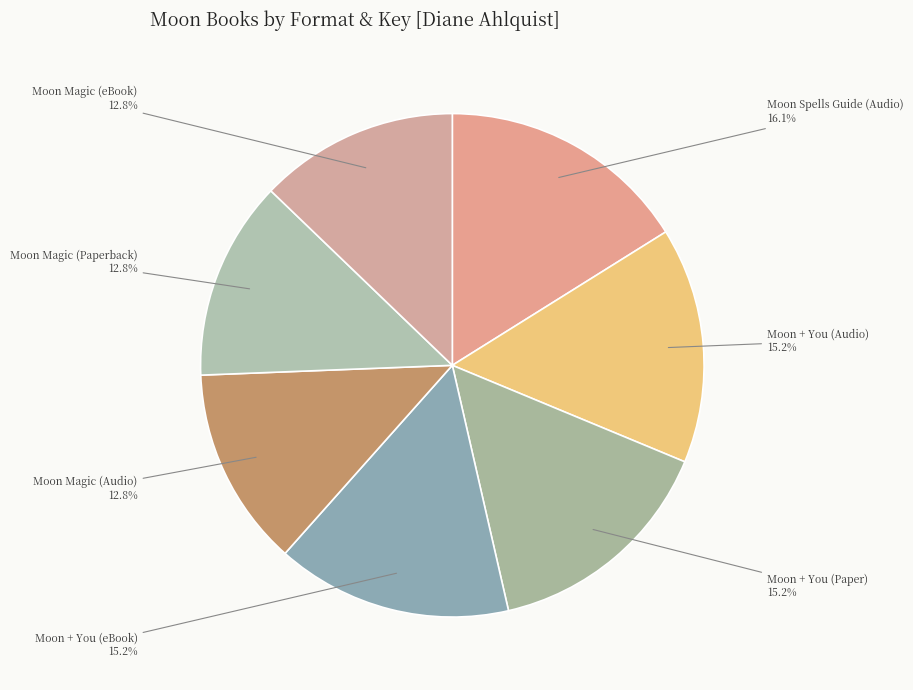

Does Moon + You (Paper) account for over 50% of the chart?

No